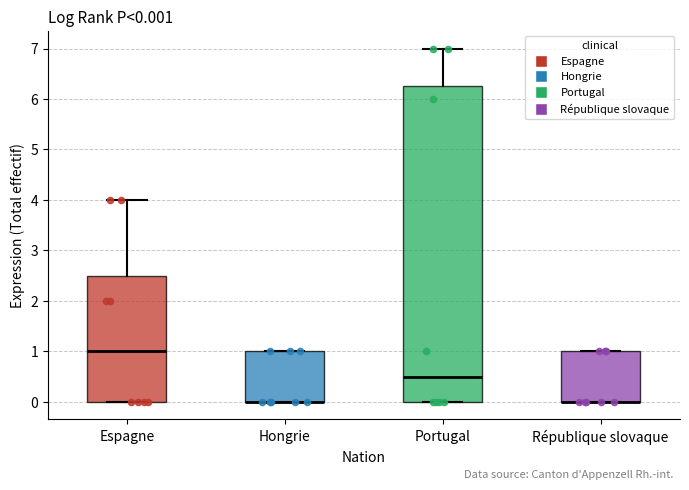

Comparing the boxes themselves (not the whiskers), which one is the tallest?

Portugal